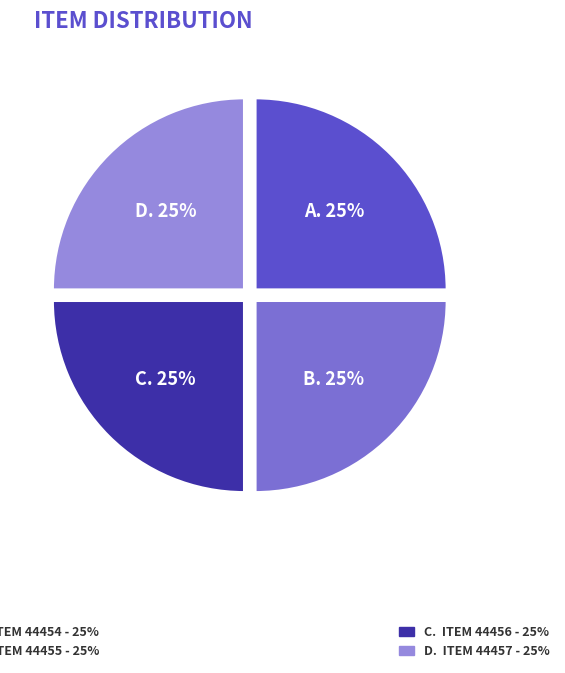

To the nearest percent, what is the combined percentage of B. and C.?

50%